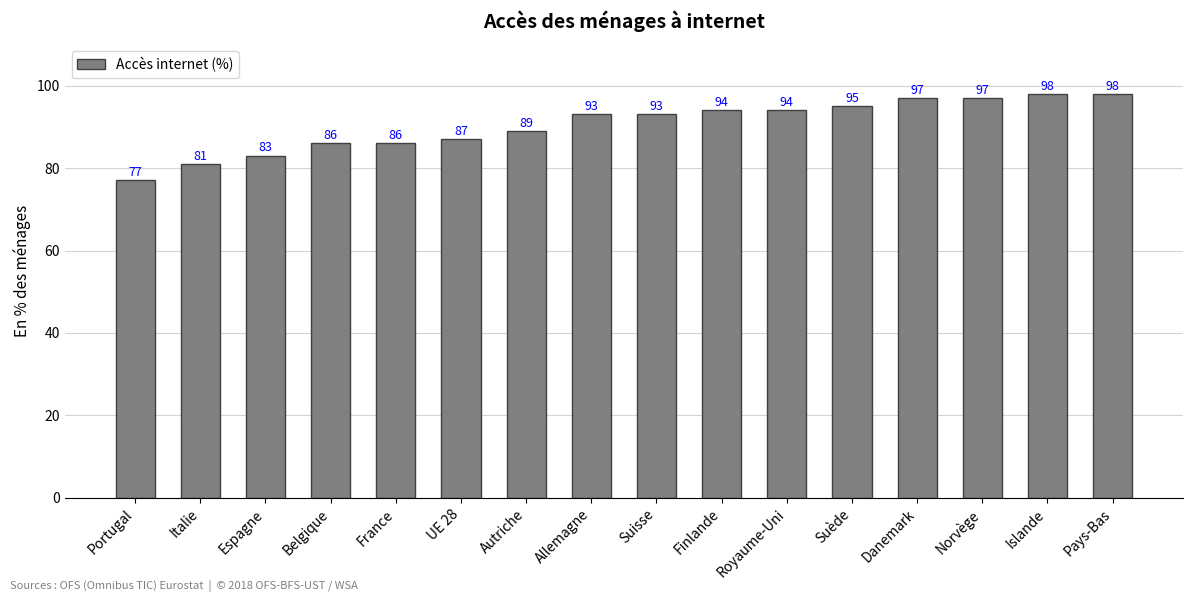

Are the bars horizontal?

No